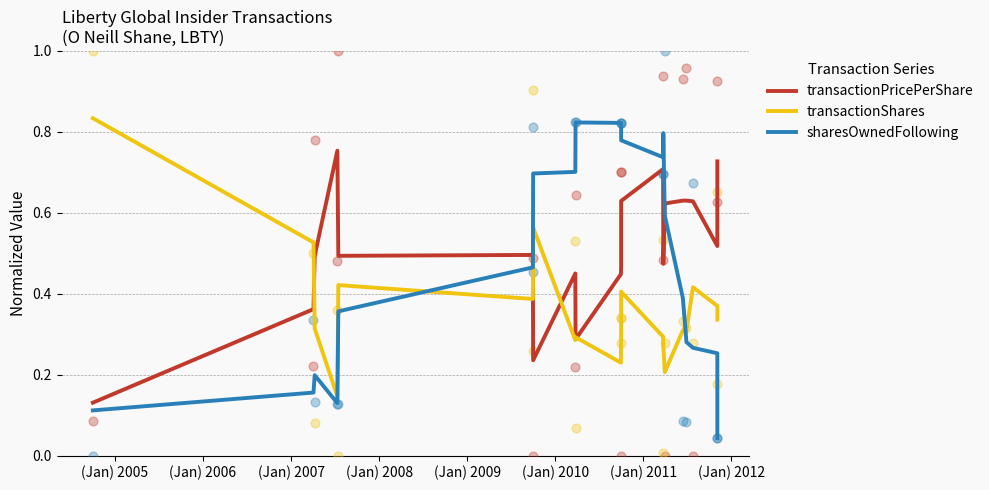

Which series reaches the maximum Y coordinate?

transactionShares